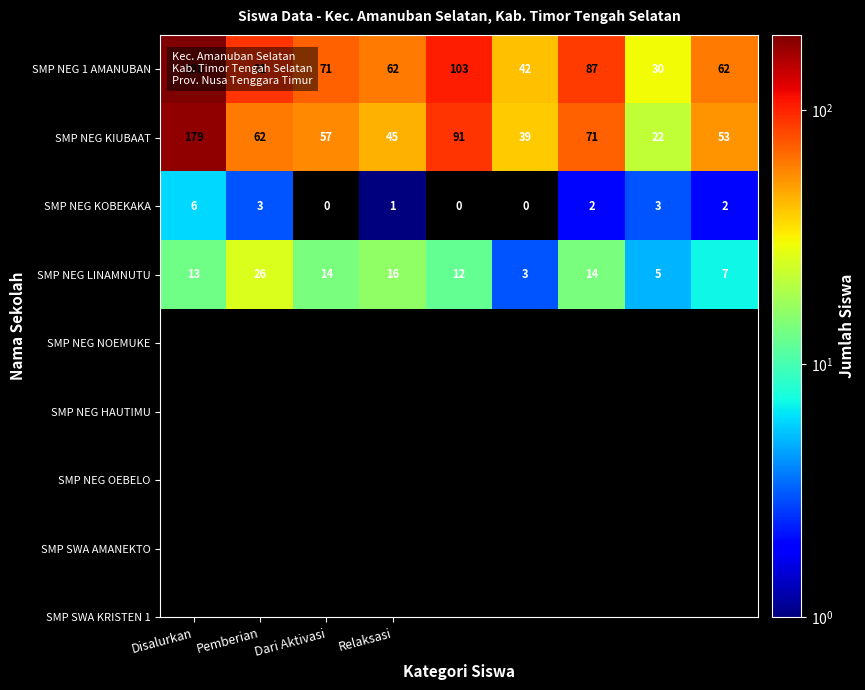

Which series has the largest range (max minus min)?

SMP NEG 1 AMANUBAN